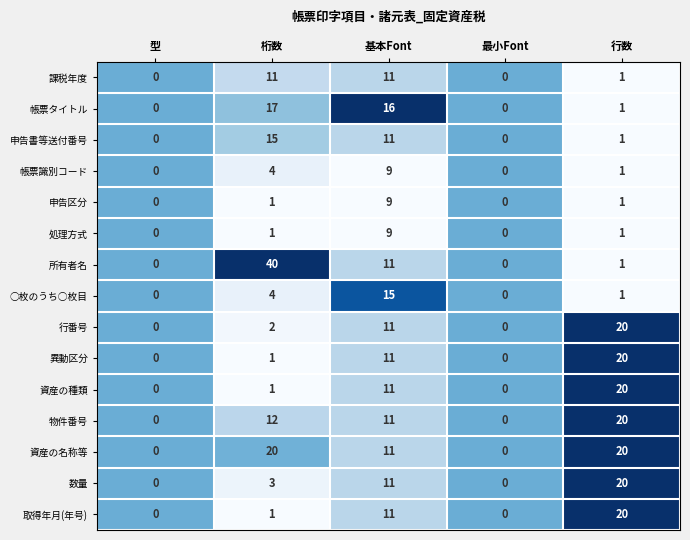

How many data points in 所有者名 are less than 1?

2